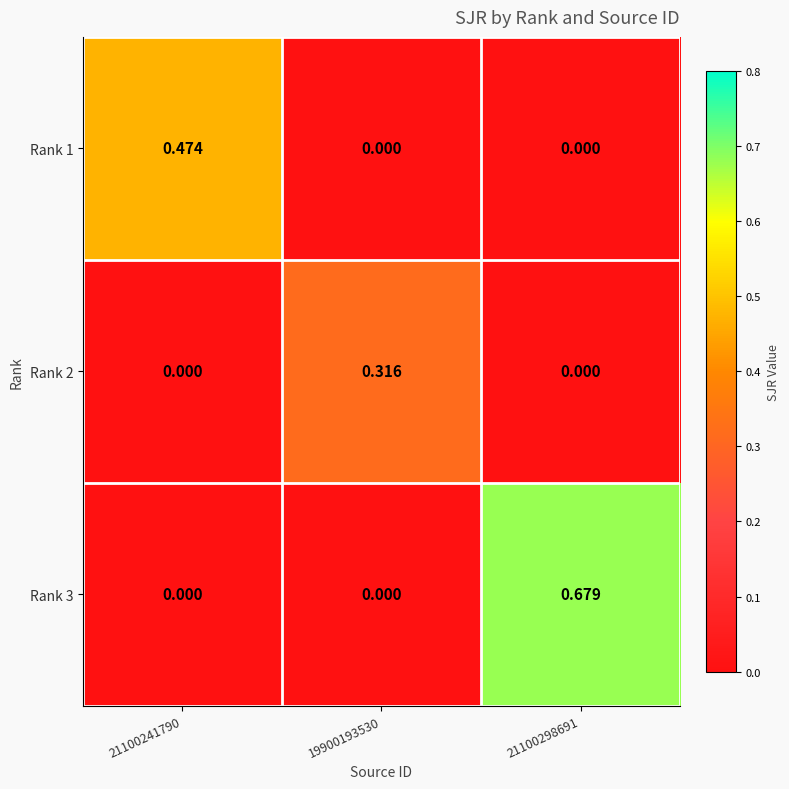

How many data points in Rank 3 are above 0?

1